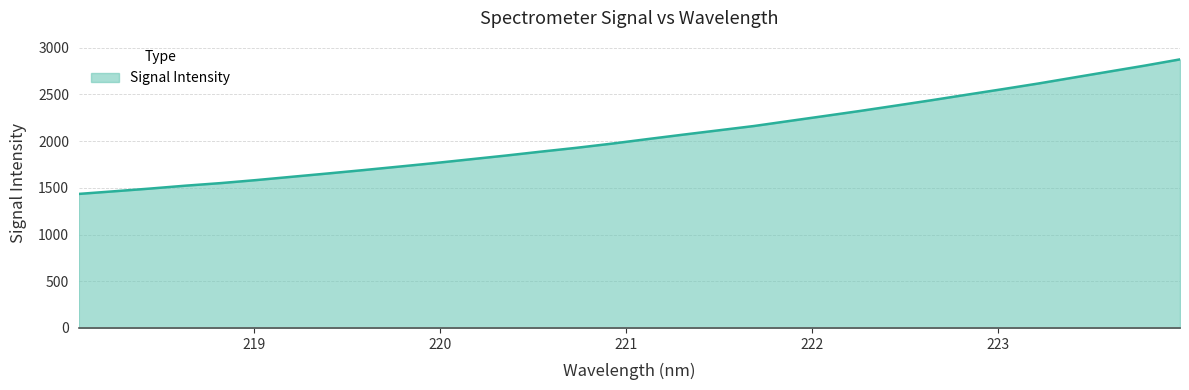

What is the smallest value displayed?

1434.3